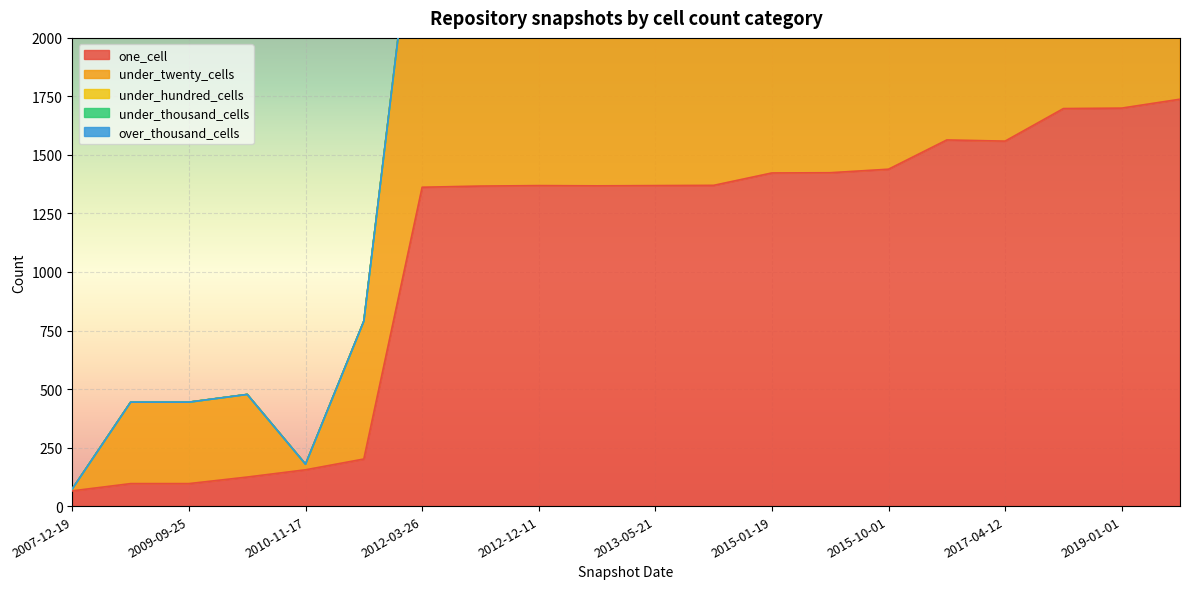

What is the maximum value for one_cell?

1738